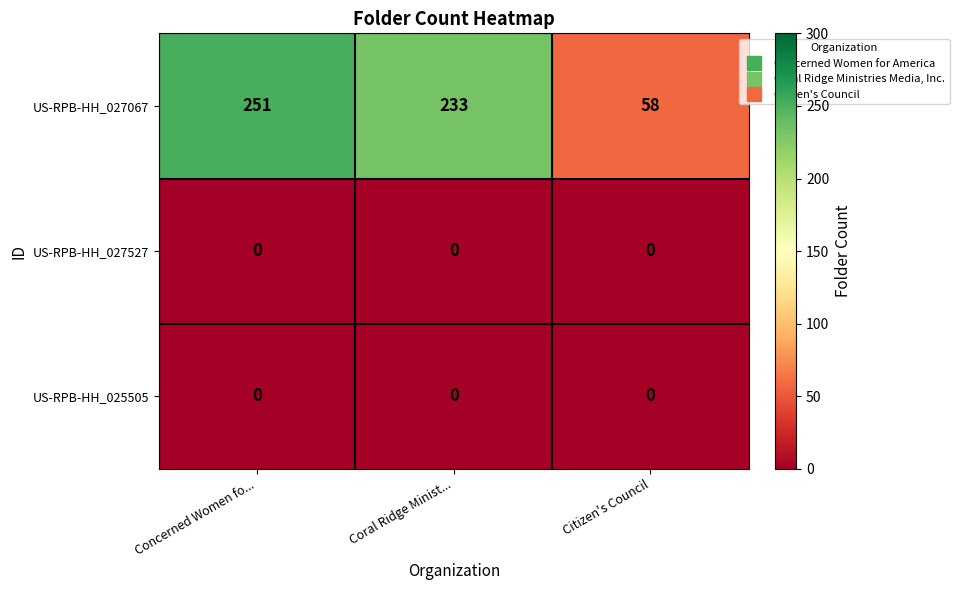

What is the greatest value displayed?

251